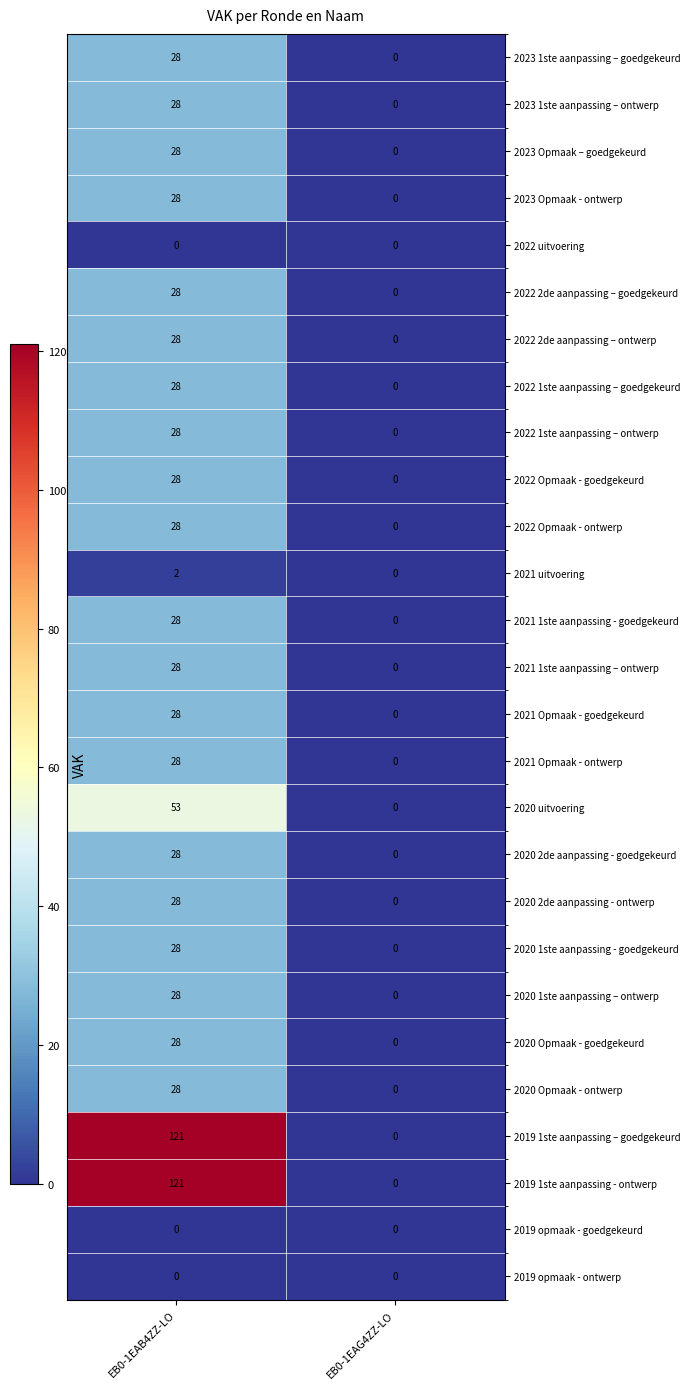

True or false: 2021 Opmaak - ontwerp has a value of 0 at EB0-1EAG4ZZ-LO.

True